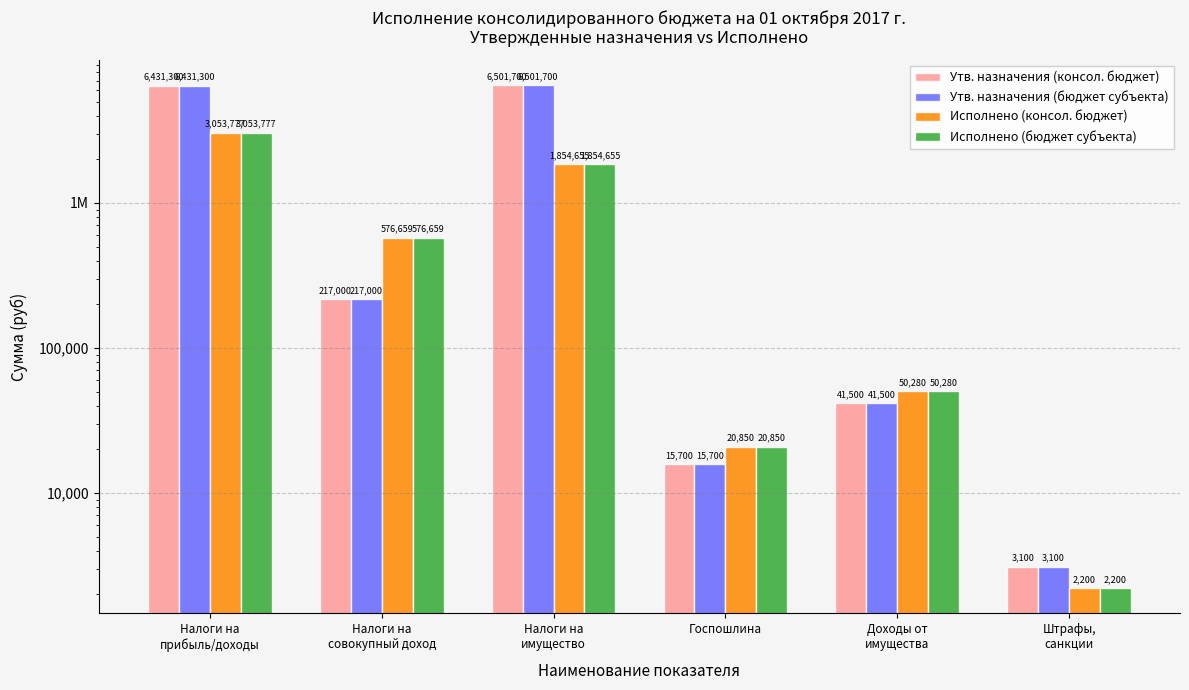

Which has a higher value, Госпошлина or Доходы от
имущества?

Доходы от
имущества